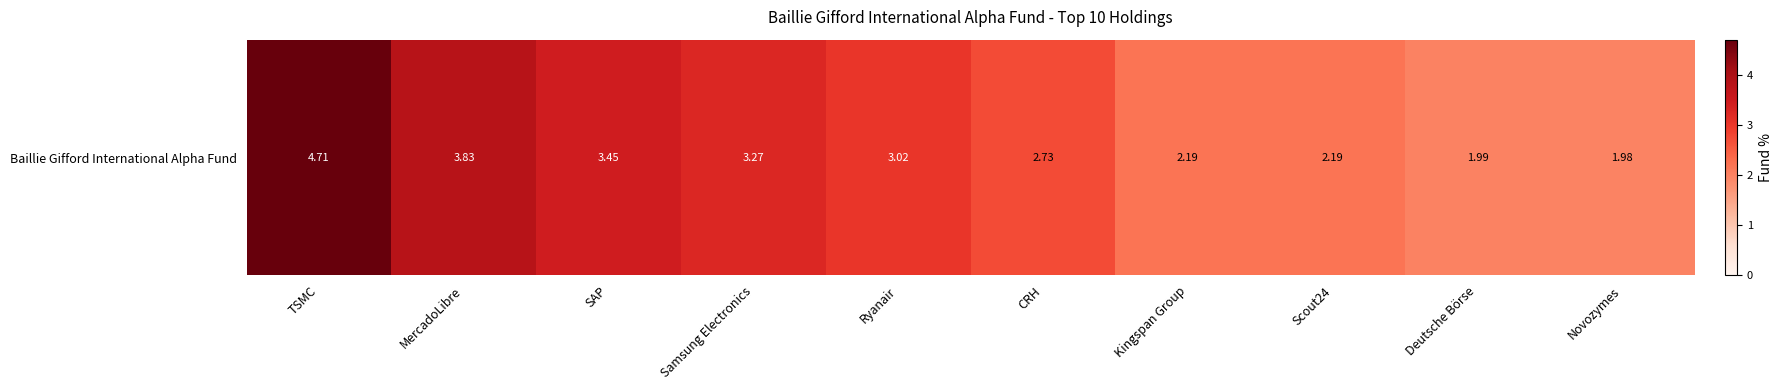

Rank the categories by value from highest to lowest.

TSMC, MercadoLibre, SAP, Samsung Electronics, Ryanair, CRH, Kingspan Group, Scout24, Deutsche Börse, Novozymes